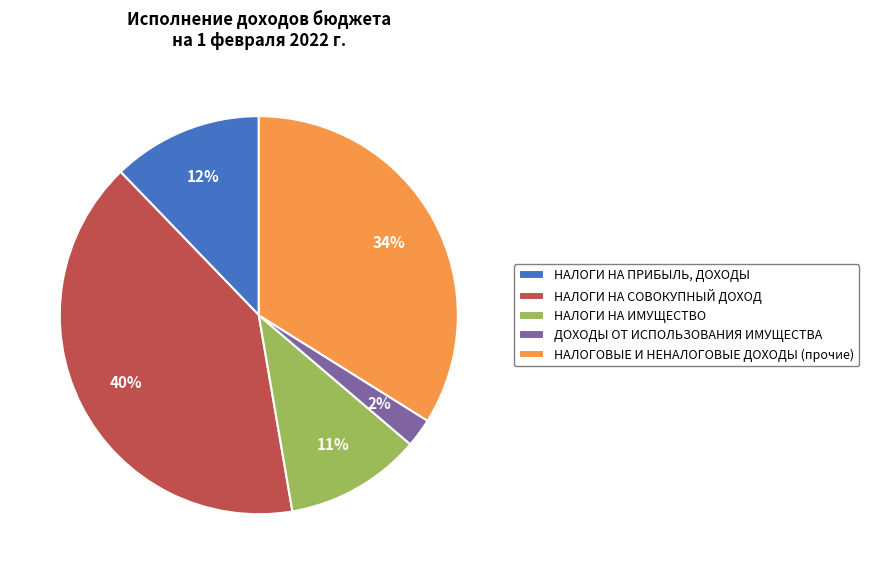

To the nearest percent, what is the average slice percentage?

20%